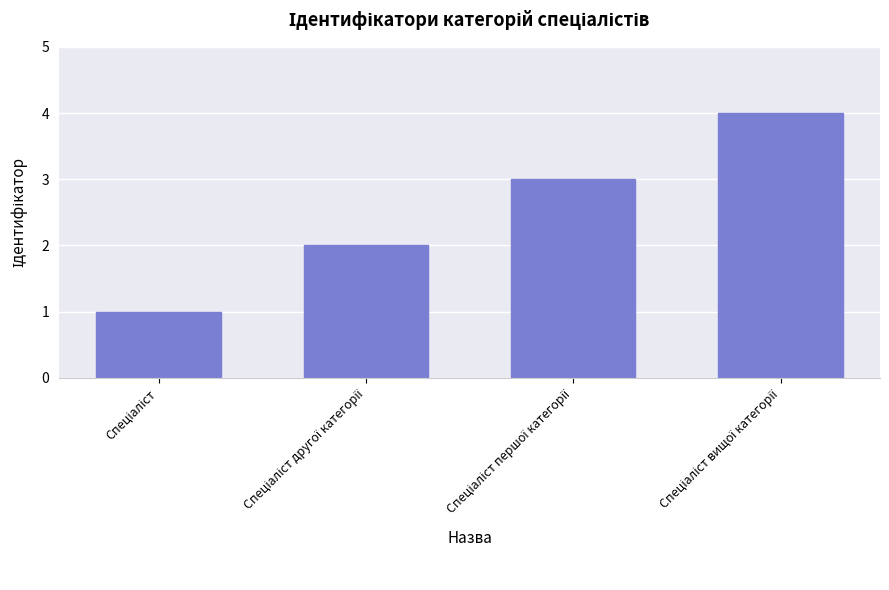

What is the maximum value shown in the chart?

4